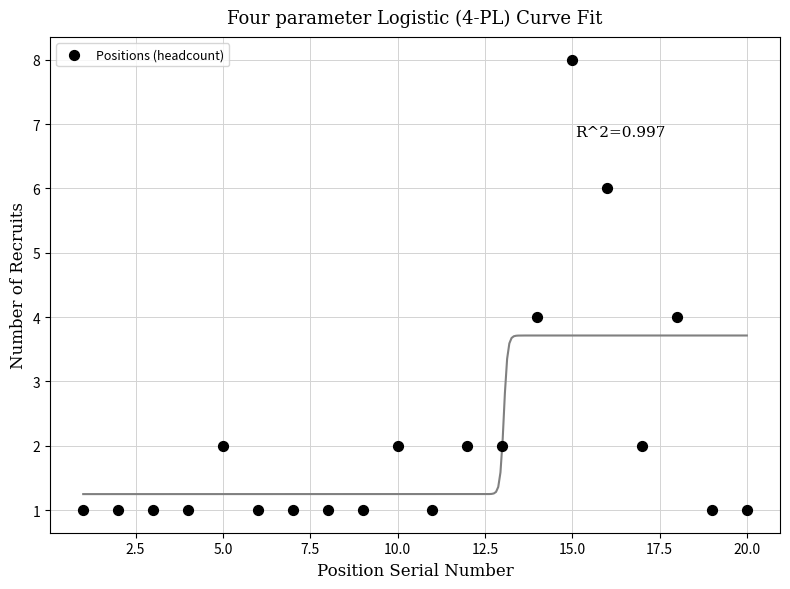

What is the range of Y values (max minus min)?

7